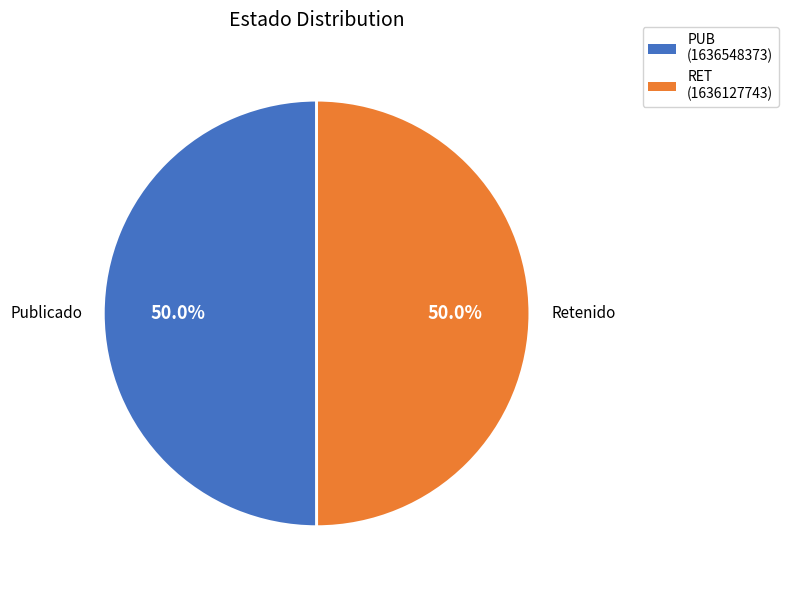

Approximately how many times larger is the value at Retenido compared to Publicado?

1.0